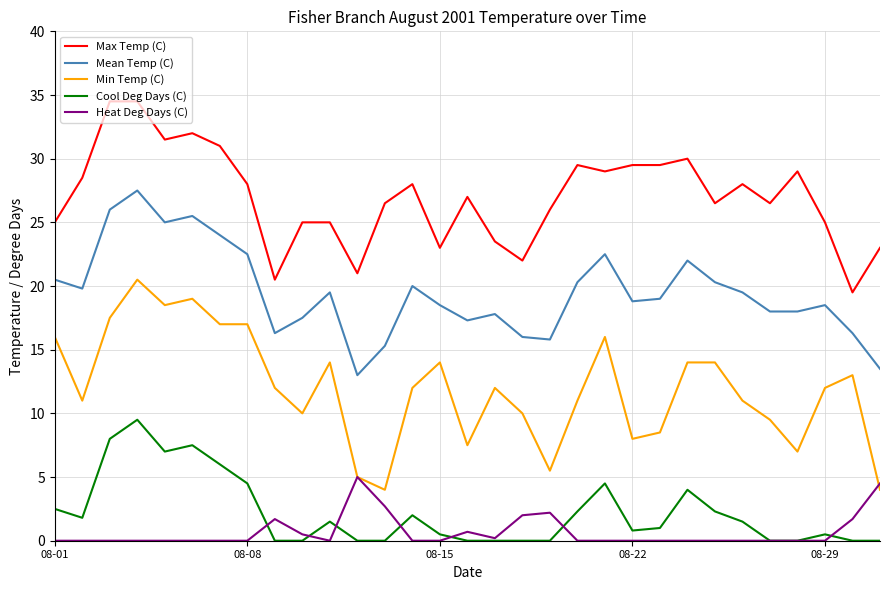

What is the average value of the Max Temp (C) series?

27.0